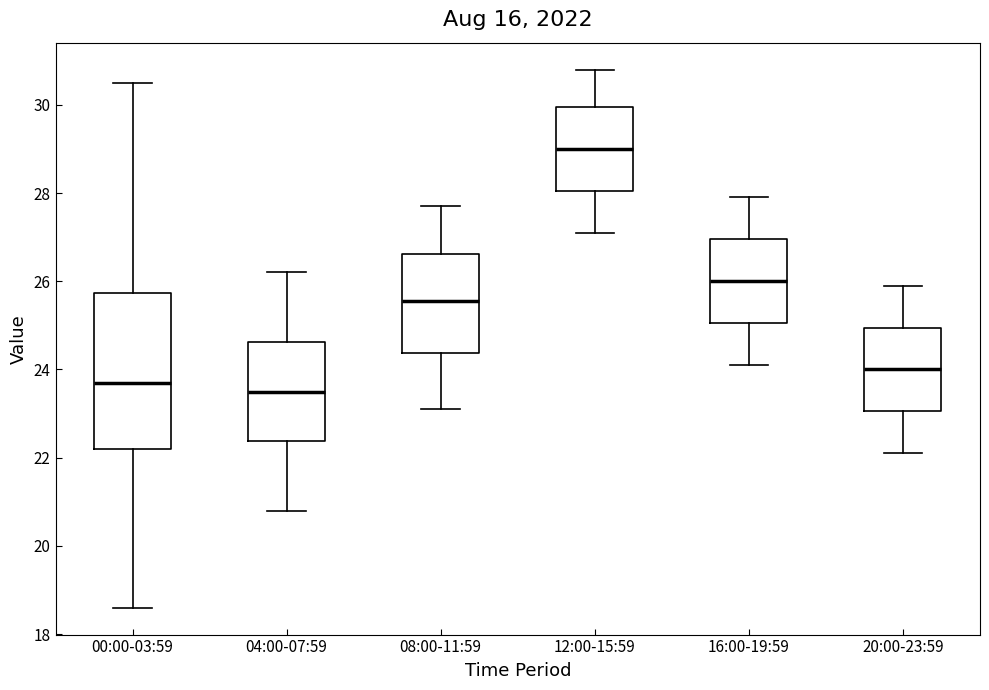

Reading left to right, transcribe this box plot: for each box, give where its median line is, the range the box spans, and where its two whiskers end, as read against the y-axis. The values are not printed on the chart, so give them approximately, as read against the axis.

00:00-03:59: median 23.6, box 22.2 to 25.8, whiskers 18.6 to 30.6
04:00-07:59: median 23.6, box 22.4 to 24.6, whiskers 20.8 to 26.2
08:00-11:59: median 25.6, box 24.4 to 26.6, whiskers 23.2 to 27.8
12:00-15:59: median 29.0, box 28.0 to 30.0, whiskers 27.2 to 30.8
16:00-19:59: median 26.0, box 25.0 to 27.0, whiskers 24.2 to 28.0
20:00-23:59: median 24.0, box 23.0 to 25.0, whiskers 22.2 to 26.0